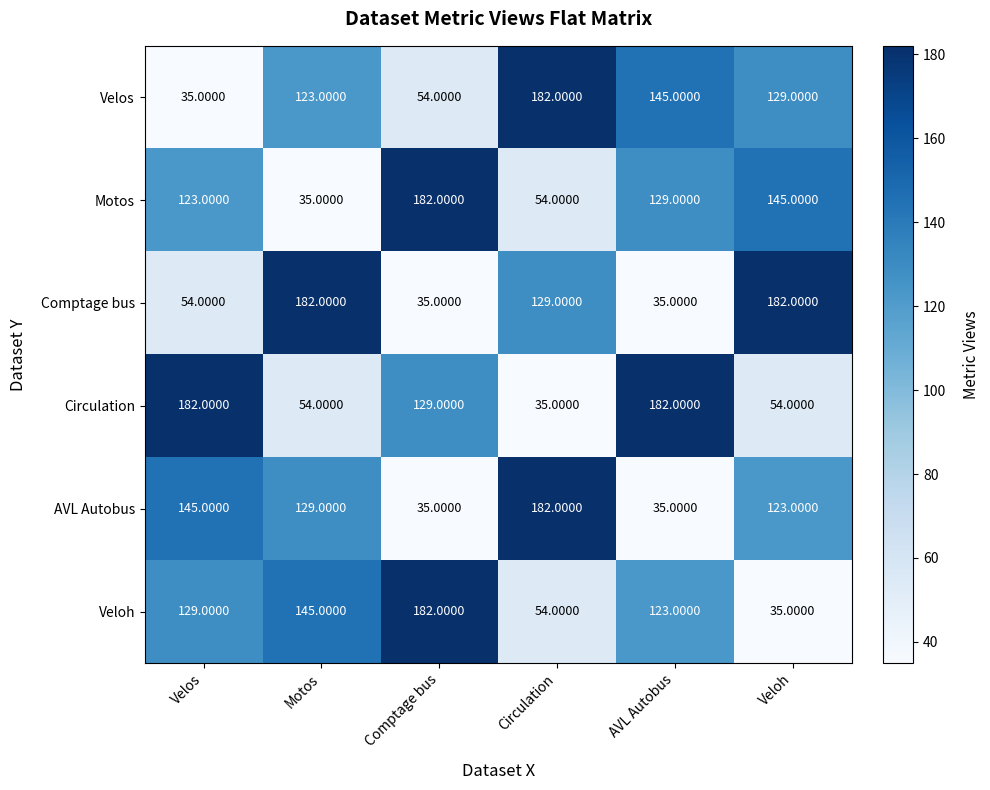

Rank the series at Motos from lowest to highest value.

Motos, Circulation, Velos, AVL Autobus, Veloh, Comptage bus